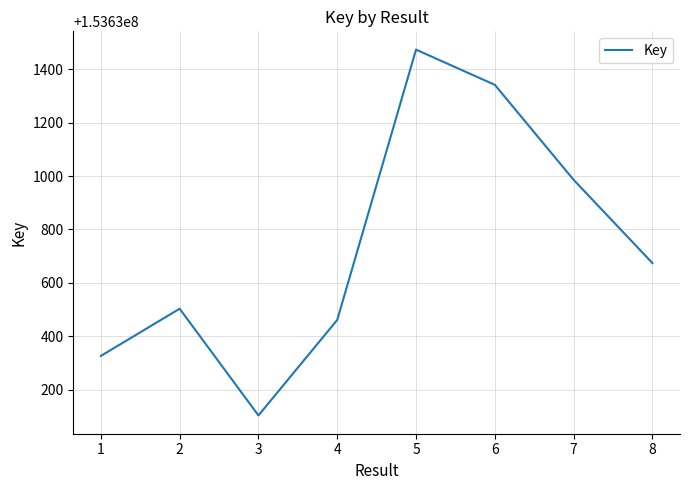

True or false: the data shows 60591364 at 3.

False